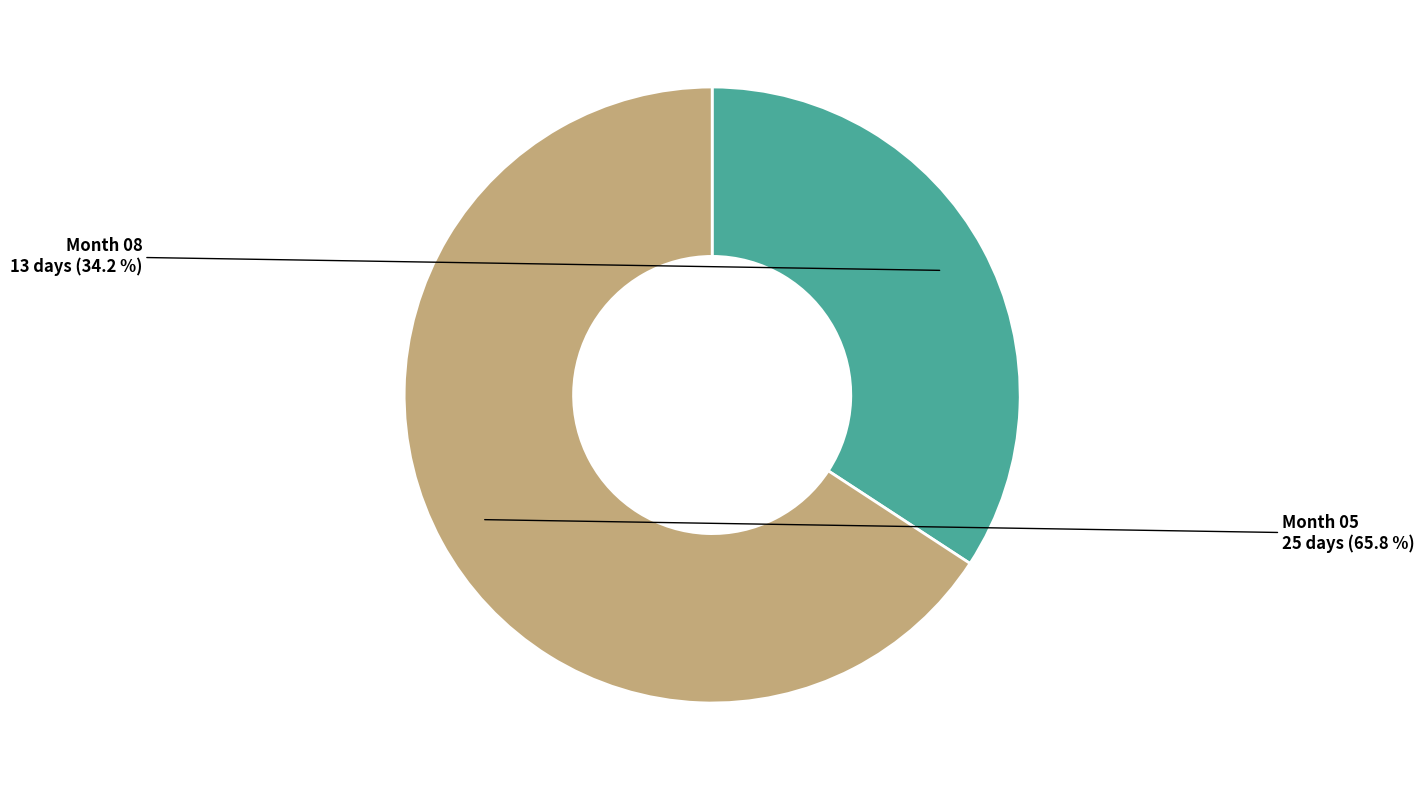

Is there a majority slice in this chart?

Yes